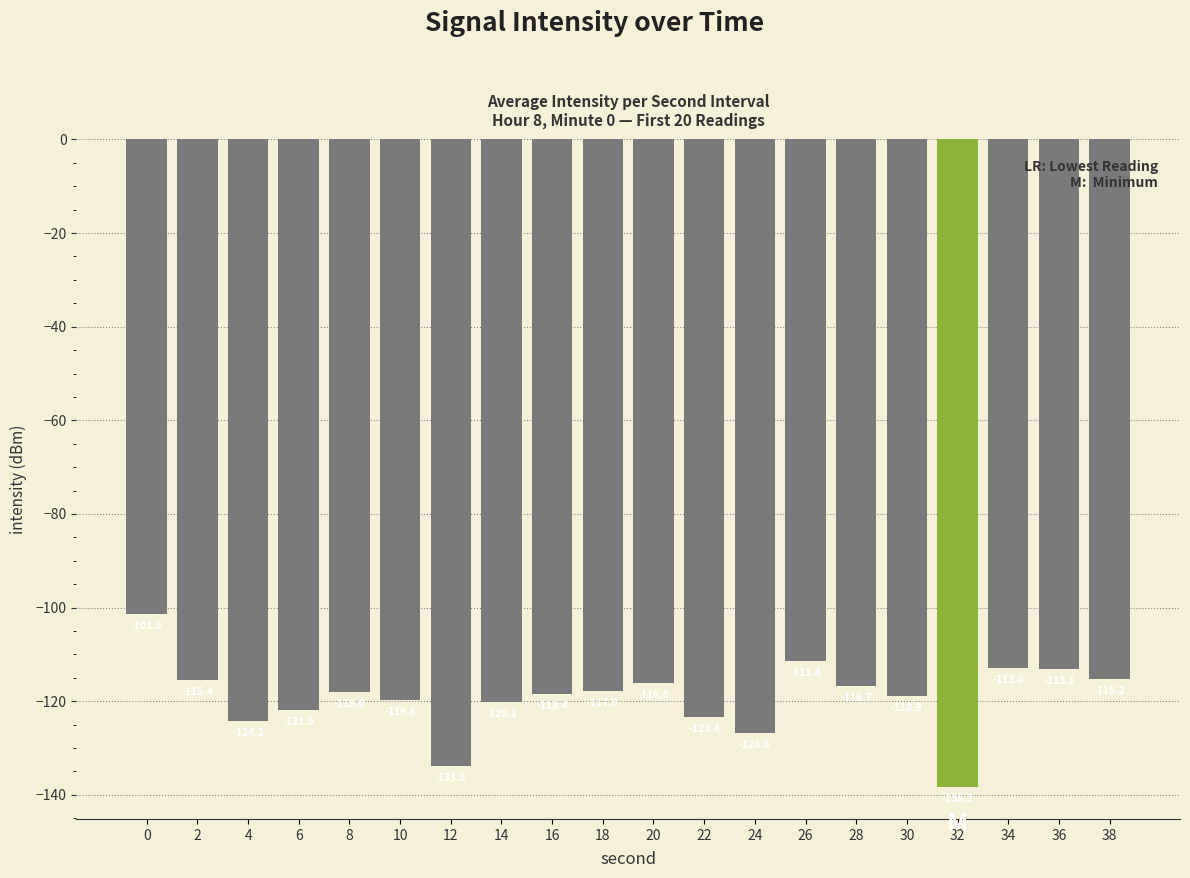

Which category has the lowest value across all series?

32